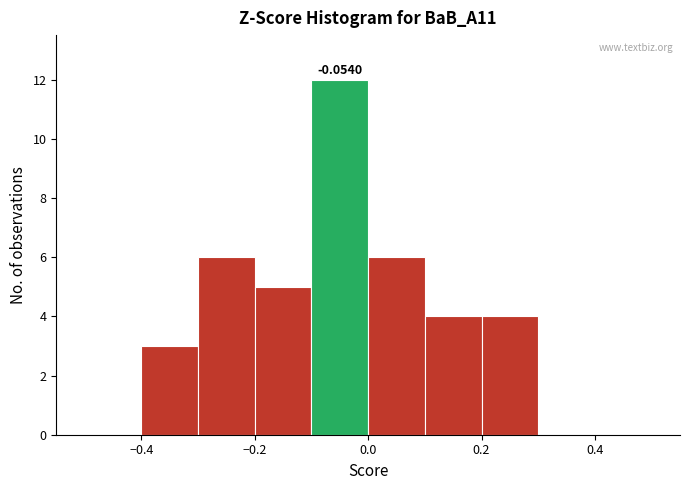

Which range on the x-axis has the tallest bar?

-0.1 to 0.0